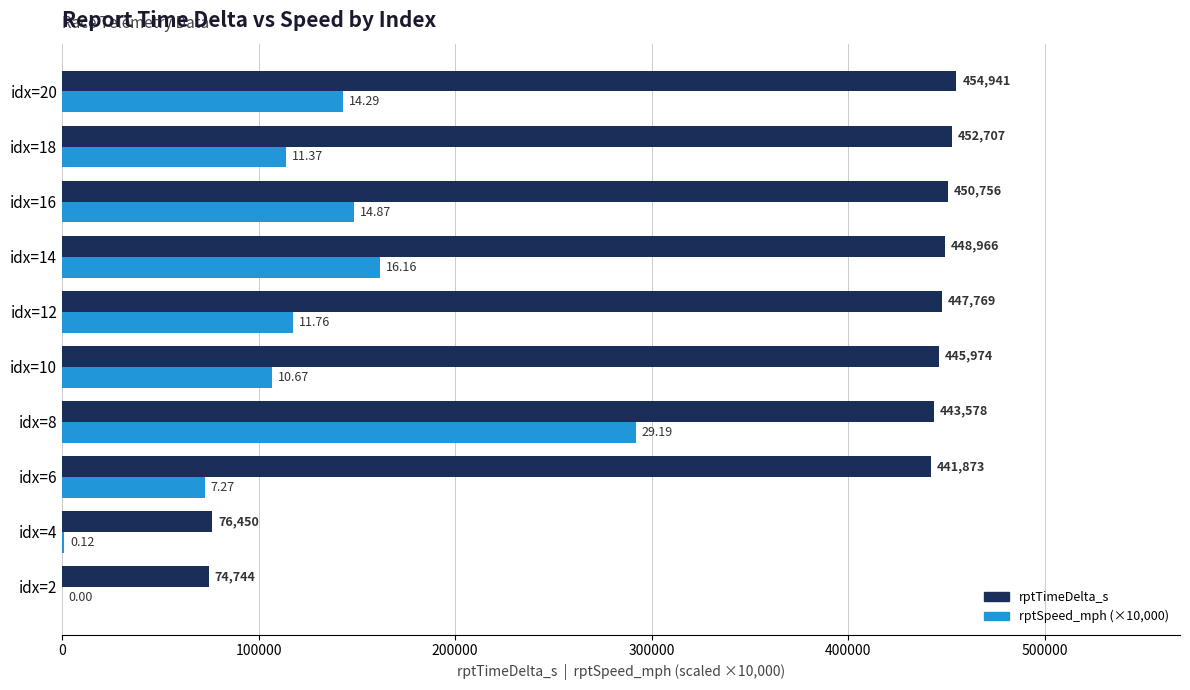

What is the sum of the rptTimeDelta_s values at idx=12 and idx=10?

893743.0